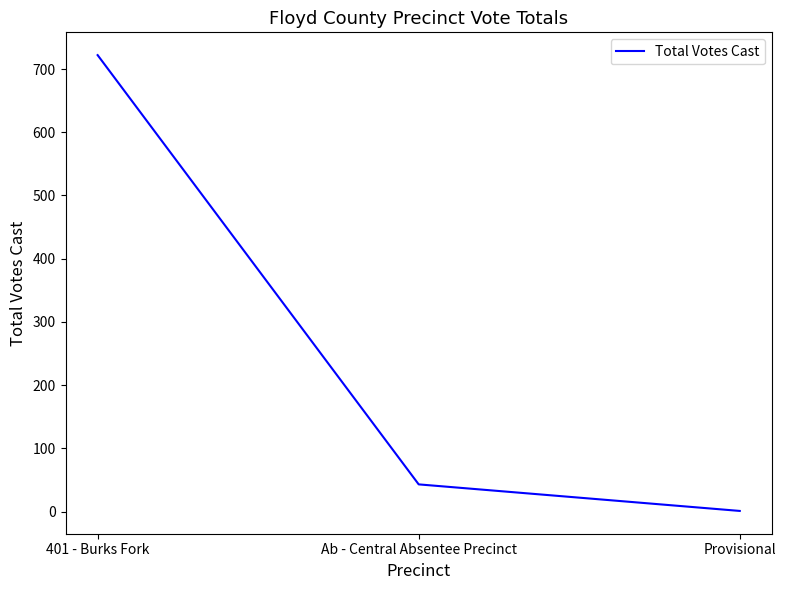

What is the greatest value displayed?

722